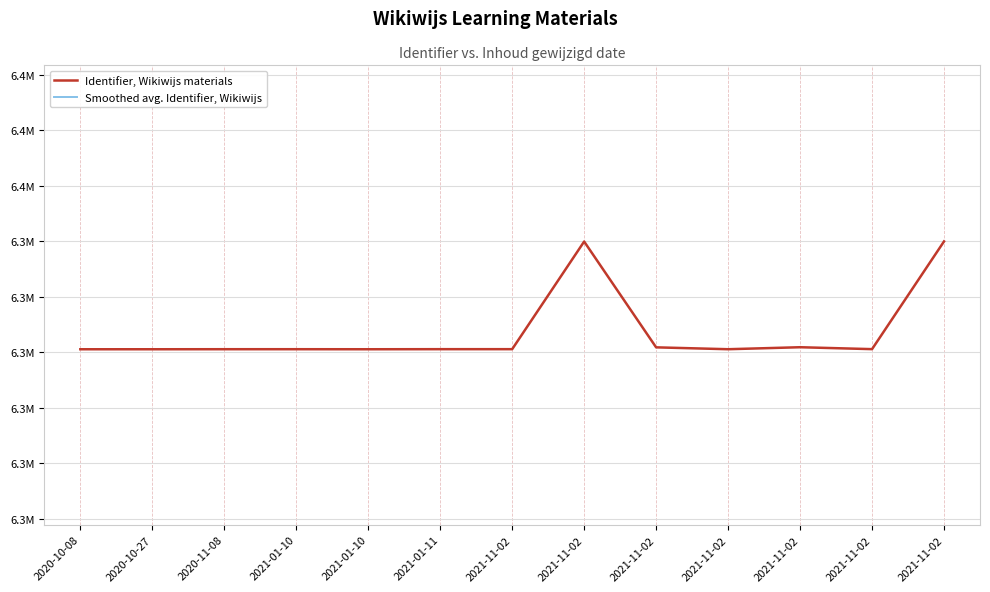

True or false: Smoothed avg. Identifier, Wikiwijs and Identifier, Wikiwijs materials intersect in this chart.

False